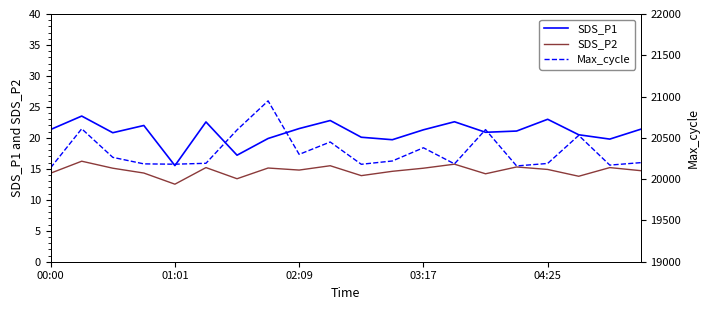

At which label does SDS_P2 reach its minimum?

01:01